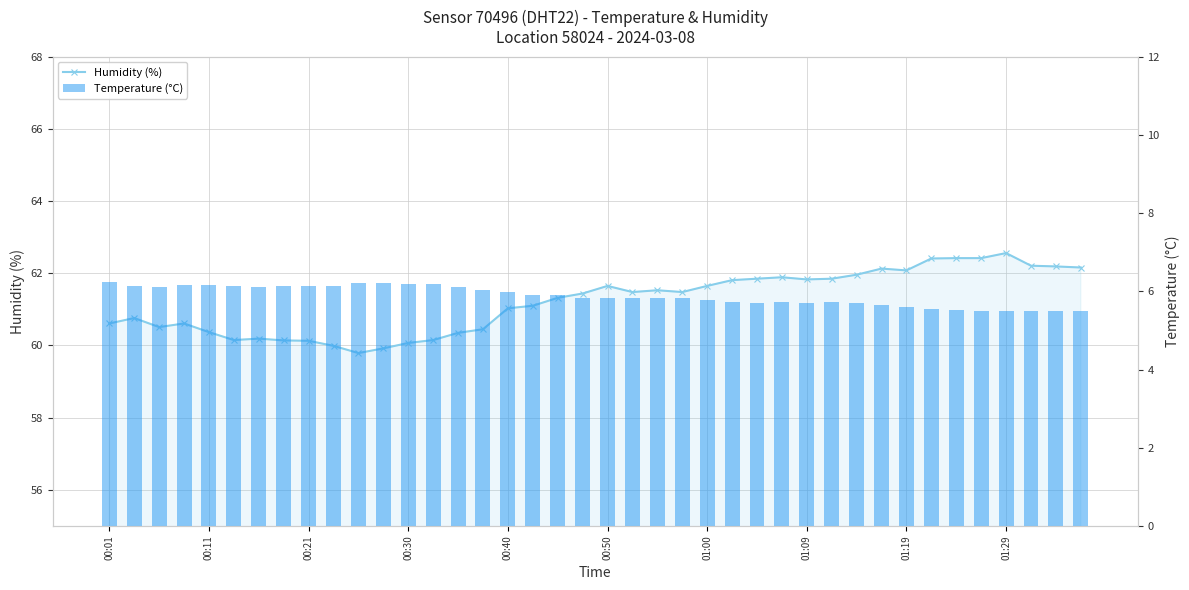

The Humidity (%) series shows 60.6 at 00:01. True or false?

True